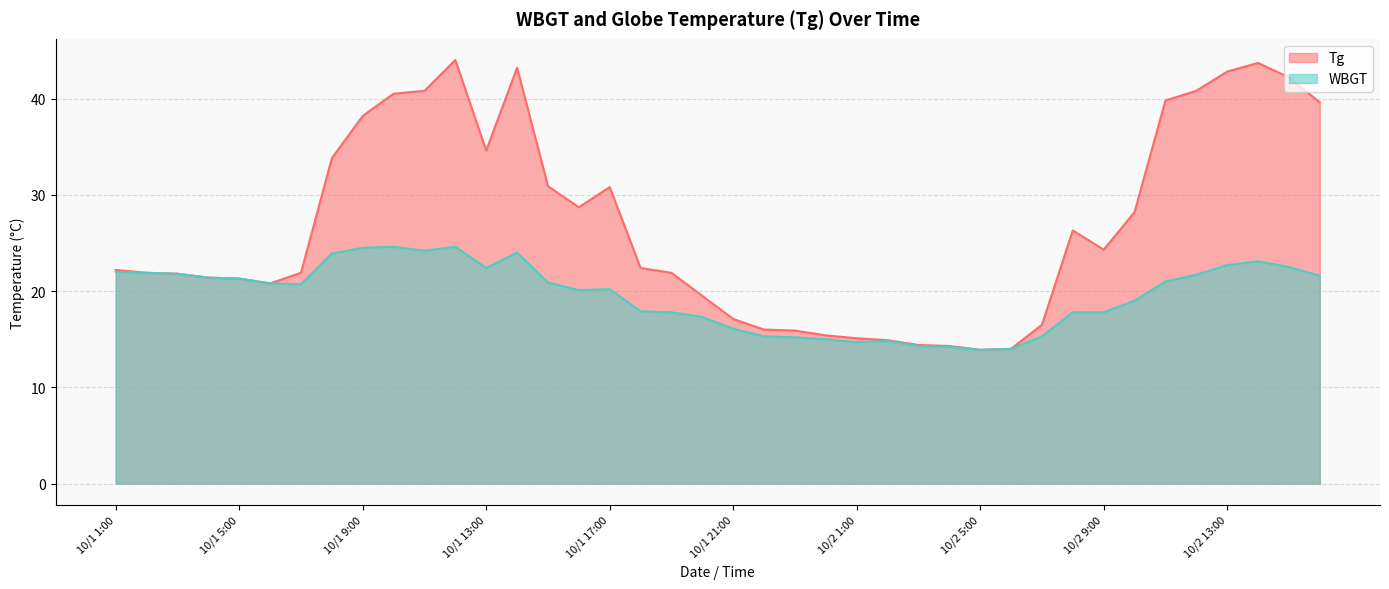

Which label corresponds to the smallest value in the chart?

10/2 5:00